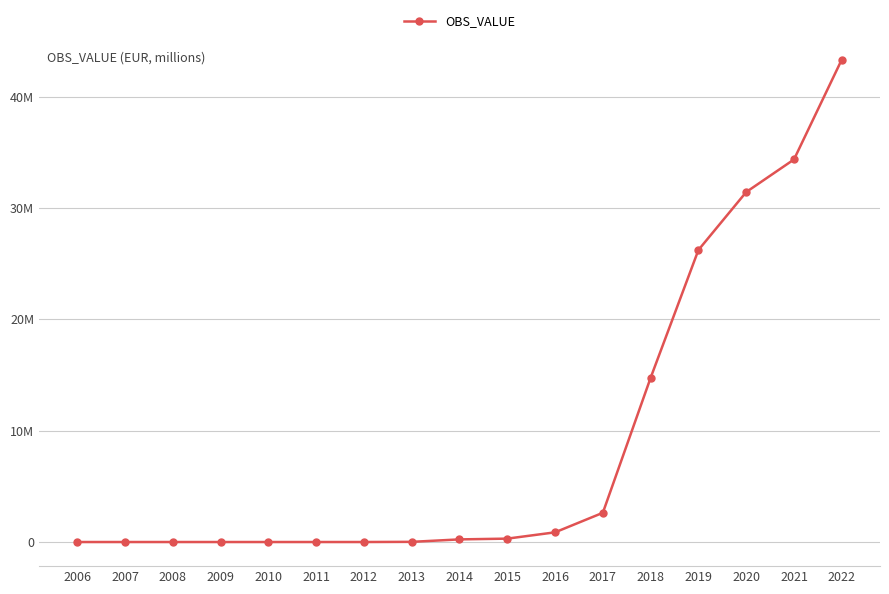

Which category has the highest value across all series?

2022